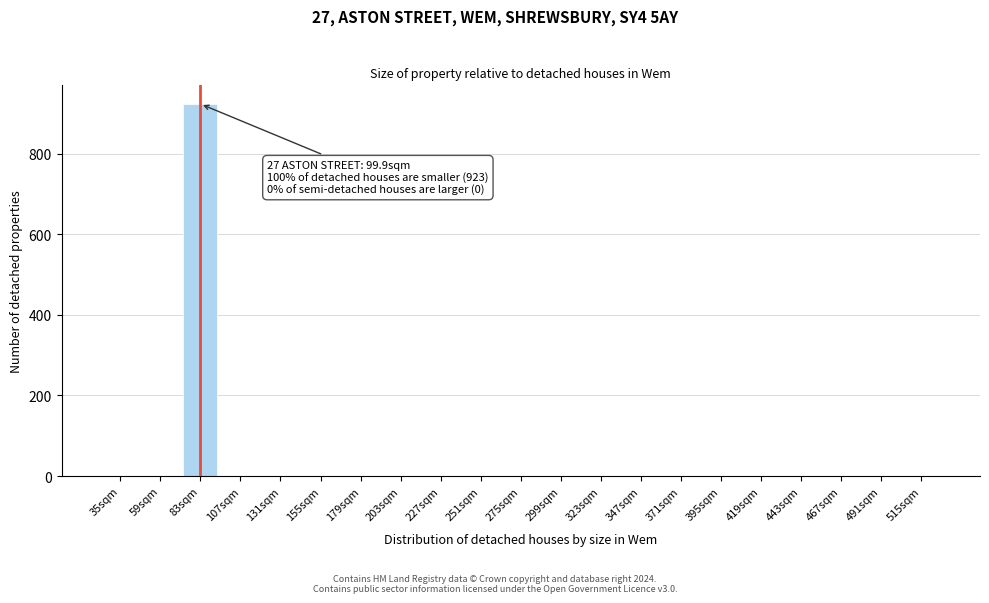

Reading right to left, list all the values displayed in this chart.

515sqm=0	491sqm=0	467sqm=0	443sqm=0	419sqm=0	395sqm=0	371sqm=0	347sqm=0	323sqm=0	299sqm=0	275sqm=0	251sqm=0	227sqm=0	203sqm=0	179sqm=0	155sqm=0	131sqm=0	107sqm=0	83sqm=923	59sqm=0	35sqm=0